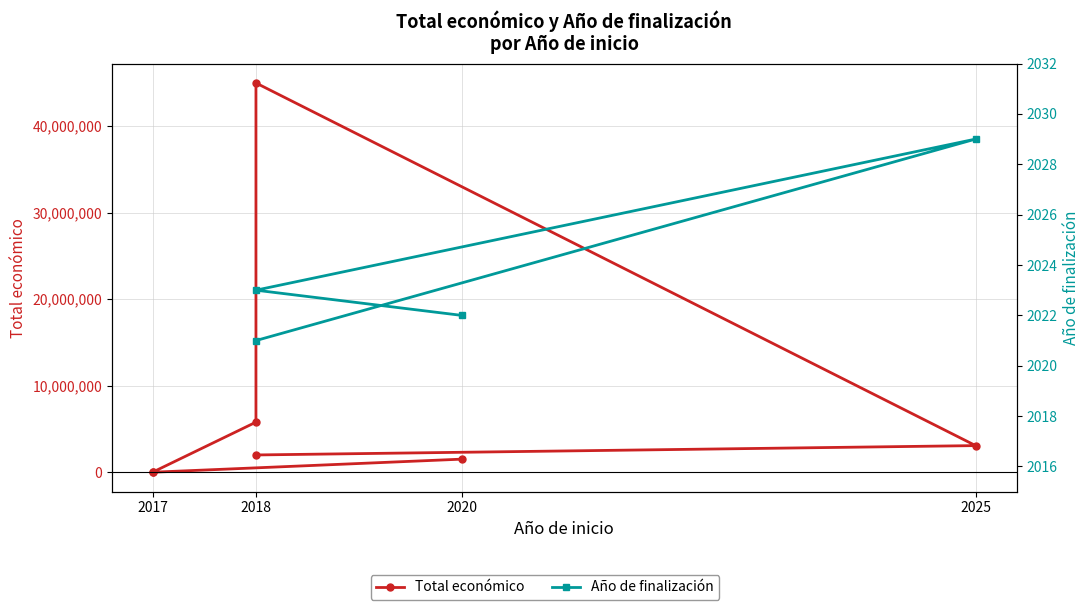

How many data points are above 1998562?

3